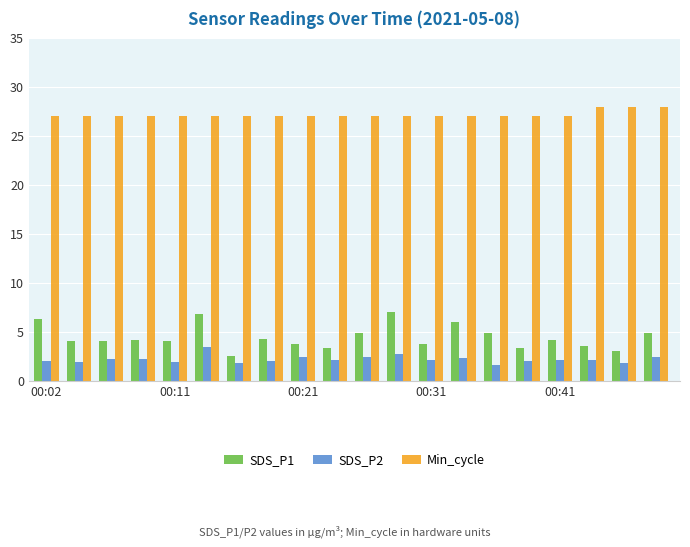

Which series has the widest spread of values?

SDS_P1